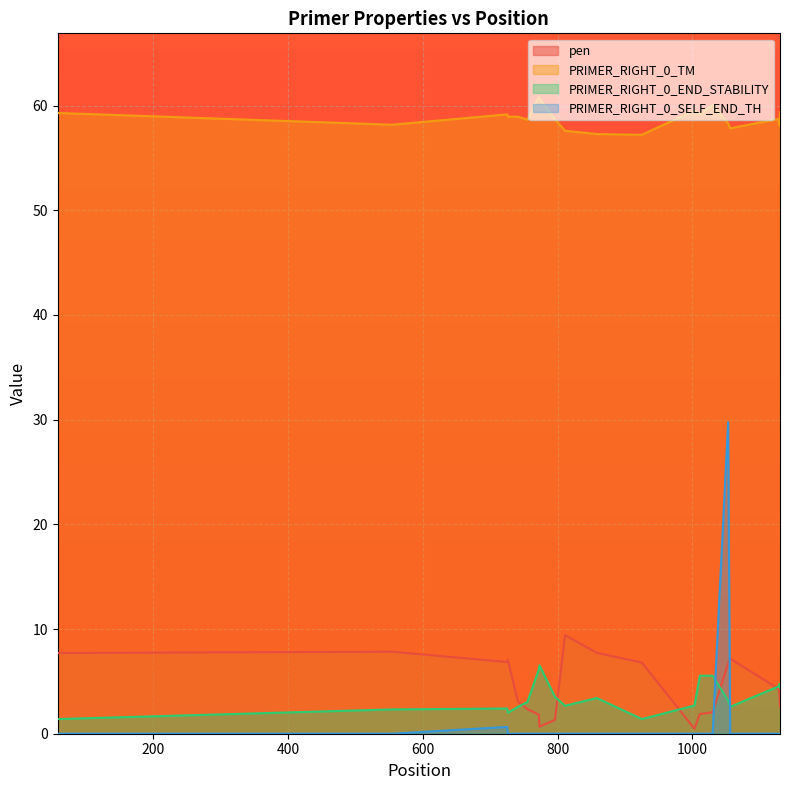

True or false: PRIMER_RIGHT_0_TM has a value of 58.9 at 726.

True